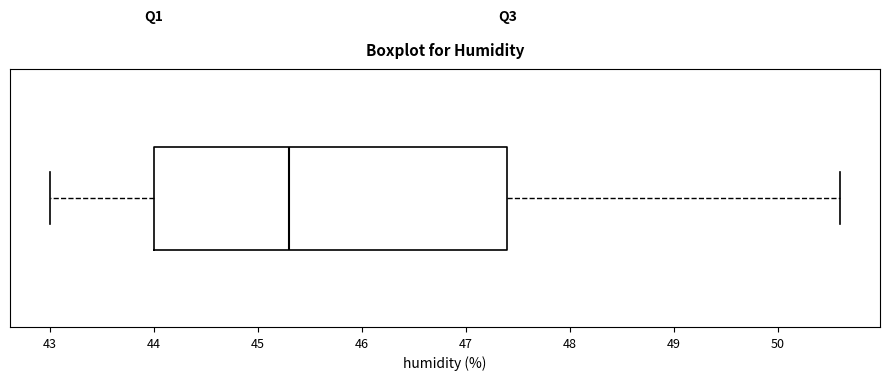

Read this box plot against the x-axis: the position of the median line, the range covered by the box, and the ends of both whiskers. The values are not printed on the chart, so give them approximately, as read against the axis.

median 45.3, box 44.0 to 47.4, whiskers 43.0 to 50.6